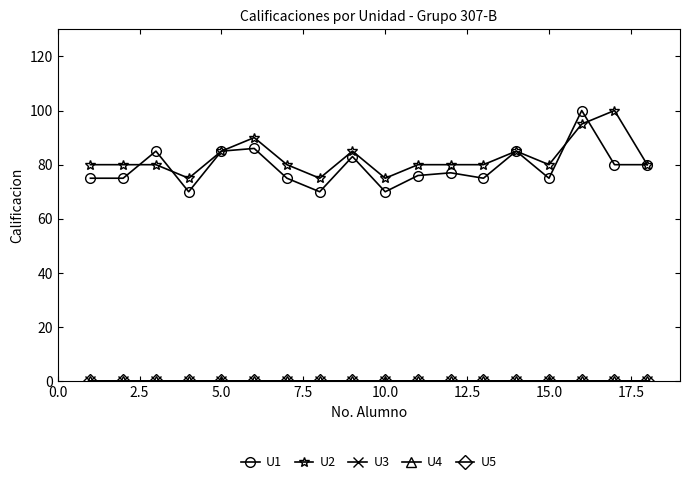

Does the chart have visible grid lines?

No